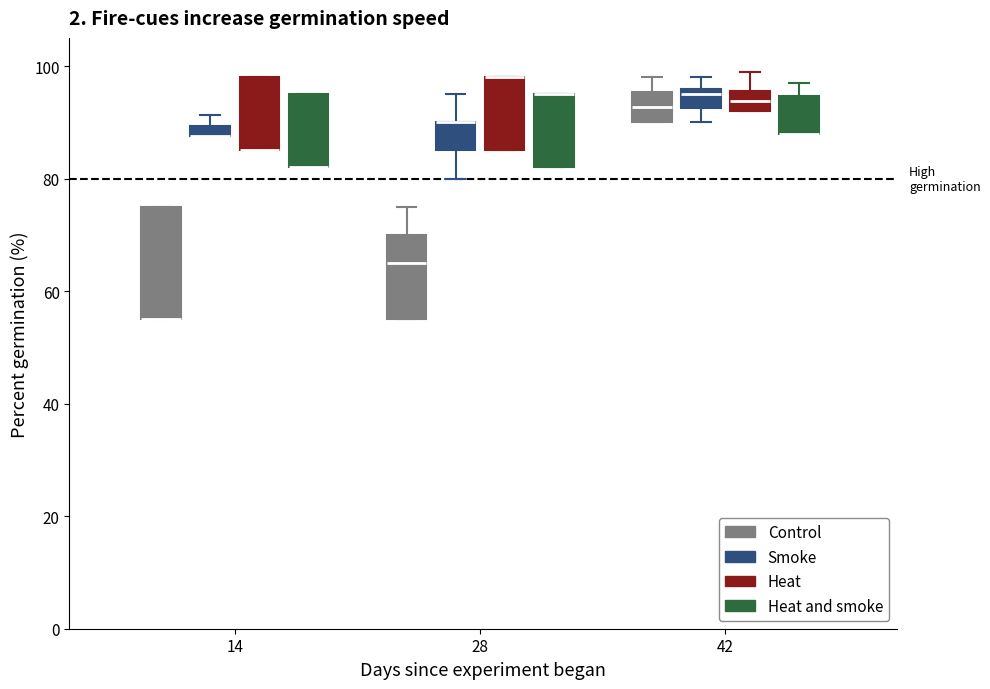

Comparing the boxes themselves (not the whiskers), which one is the tallest?

14 (Control)